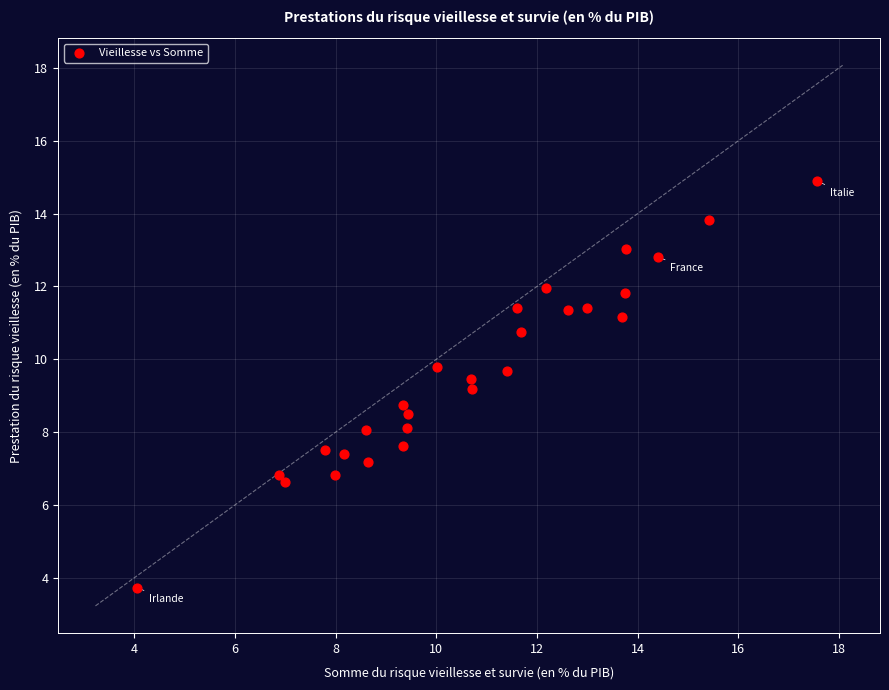

What is the range of Y values (max minus min)?

11.2